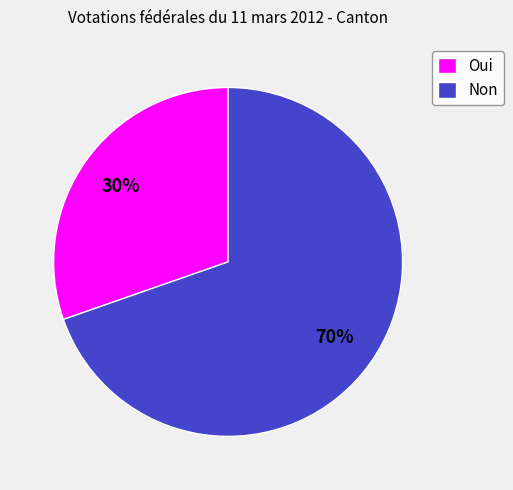

What percentage is the Non slice, to the nearest percent?

70%